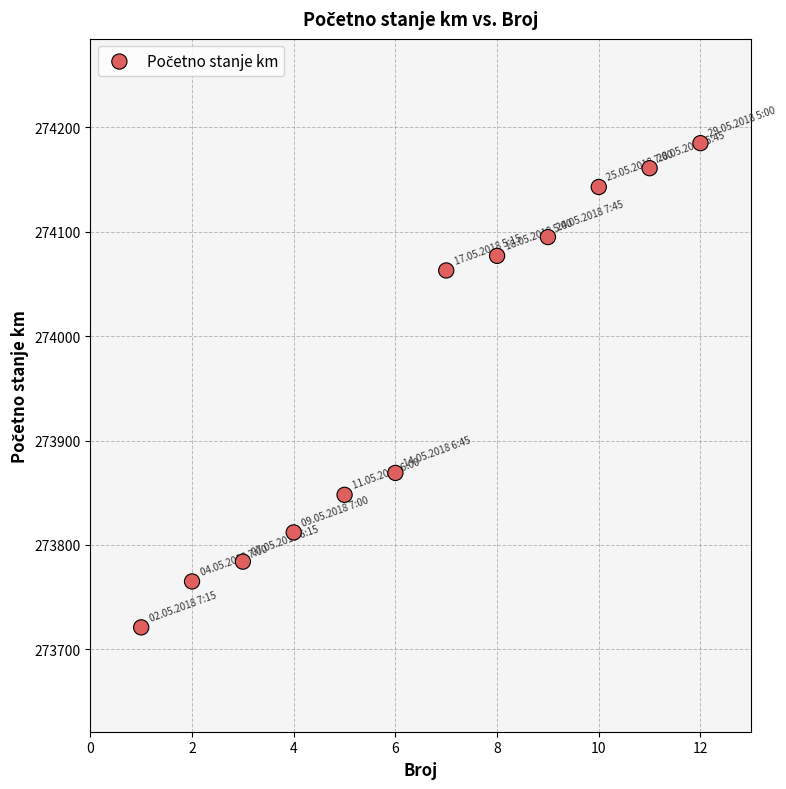

What Y value in the scatter plot is closest to 273953?

273869